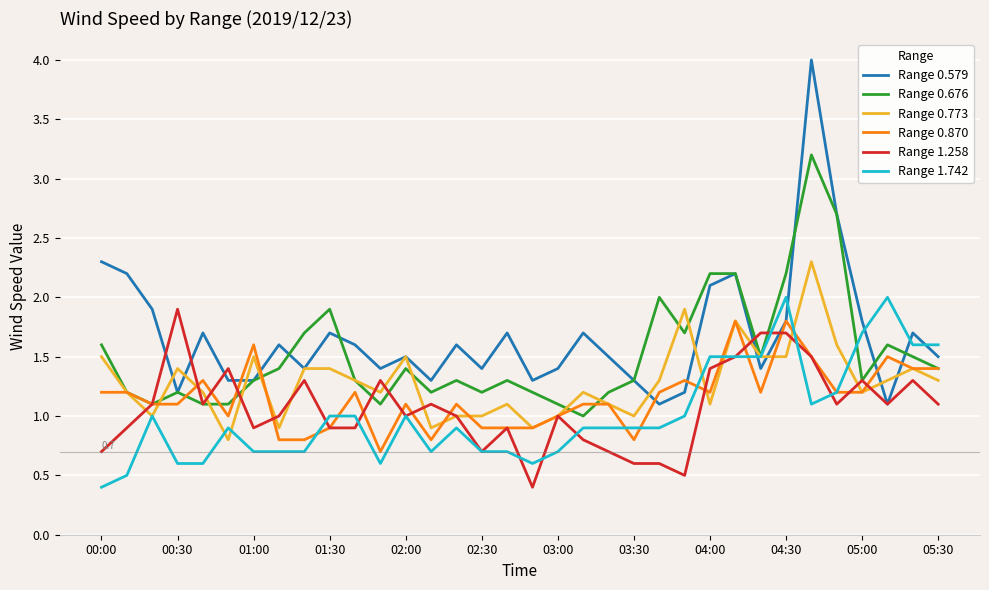

After their last crossing, which series has the higher values: Range 0.773 or Range 0.676?

Range 0.676